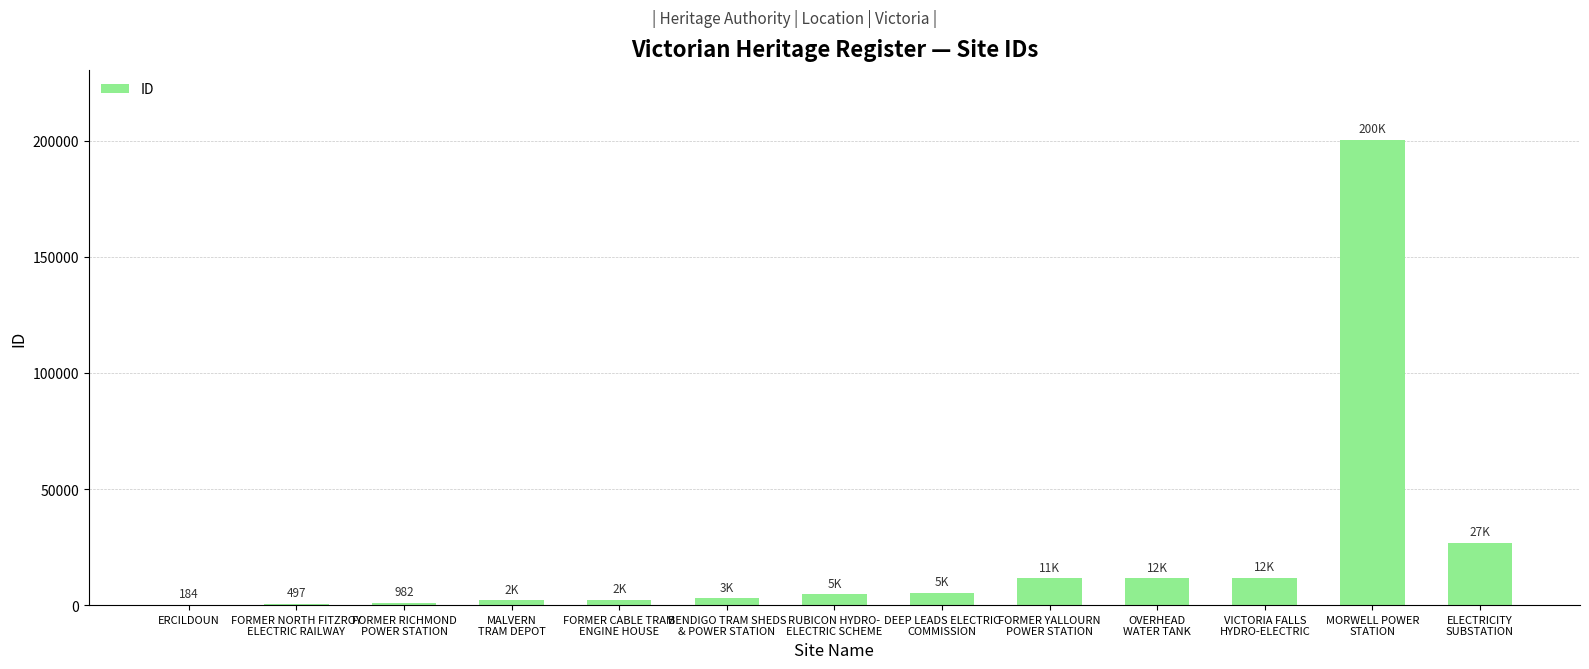

Are the bars horizontal?

No